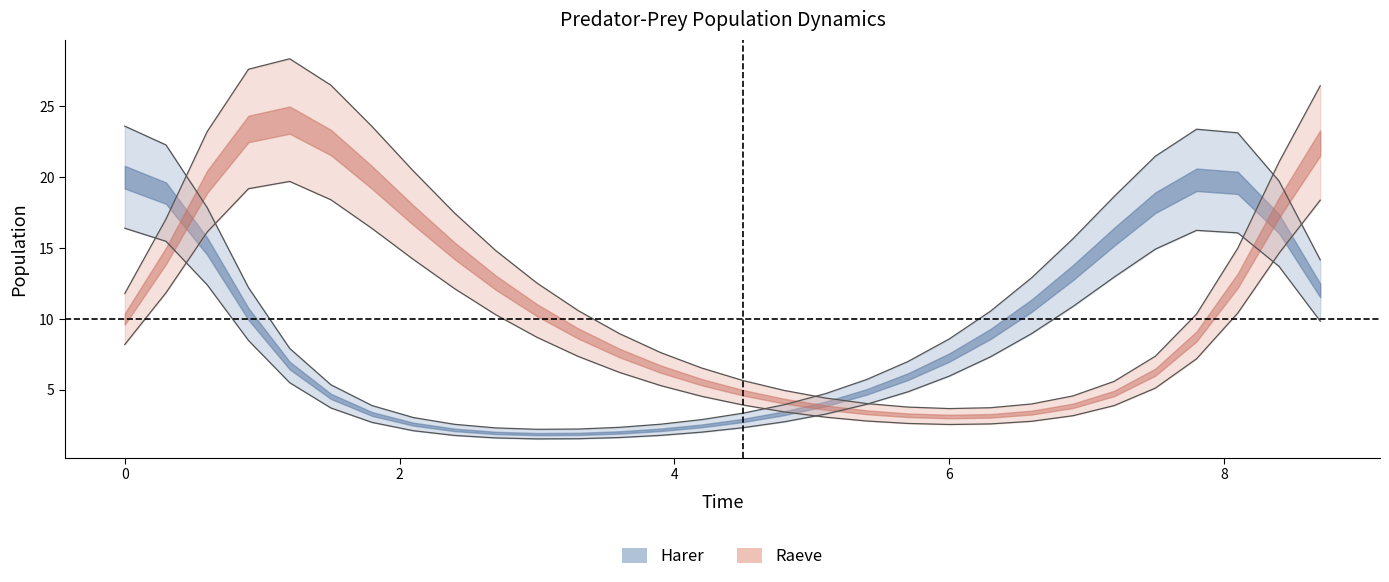

What are all the series names shown in the legend?

Harer, Raeve